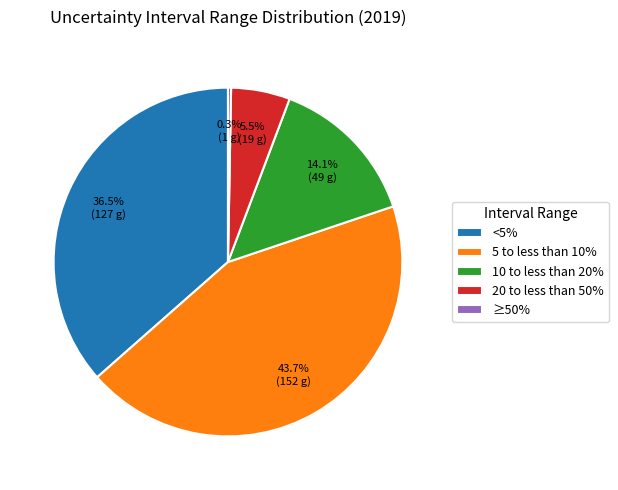

To the nearest percent, what percentage of the pie is 10 to less than 20%?

14%